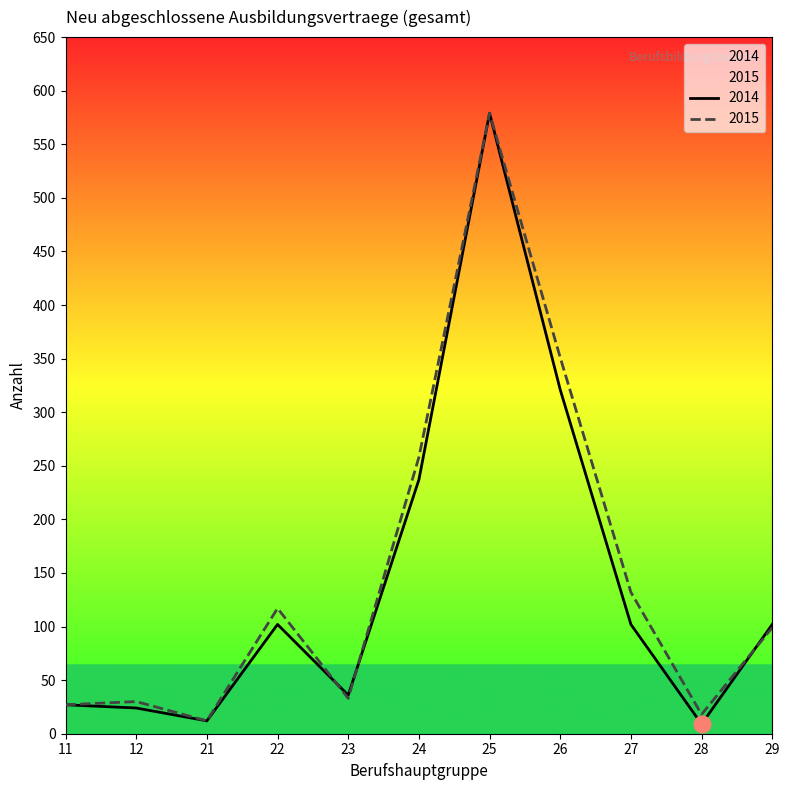

Reading left to right, list all the values displayed in this chart.

2014: 11=27	12=24	21=12	22=102	23=36	24=237	25=579	26=321	27=102	28=9	29=102
2015: 11=27	12=30	21=12	22=117	23=33	24=258	25=579	26=351	27=132	28=18	29=99